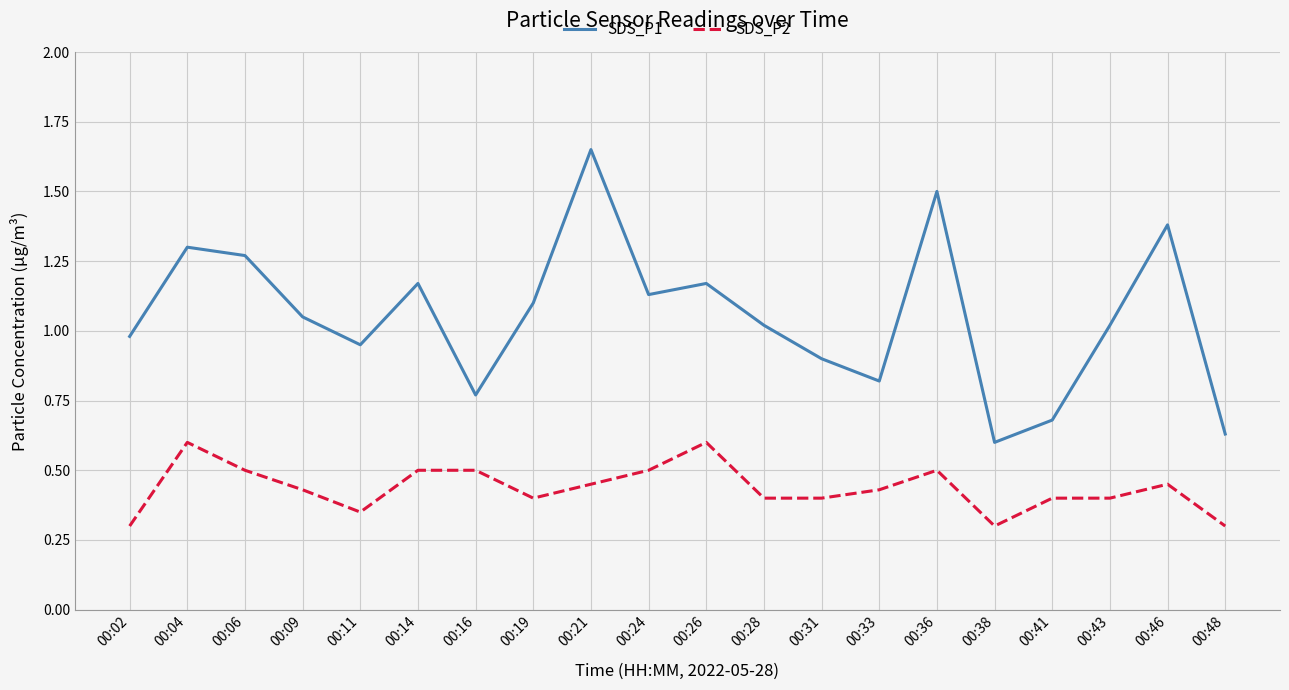

The SDS_P2 series shows 0.3 at 00:48. True or false?

True